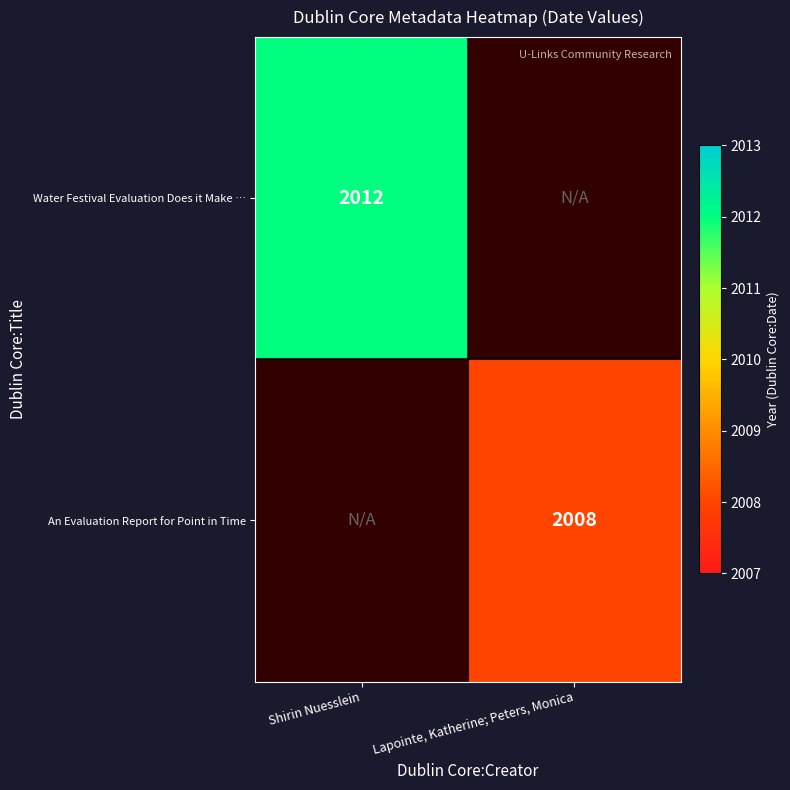

The Water Festival Evaluation Does it Make … series shows 2012 at Shirin Nuesslein. True or false?

True